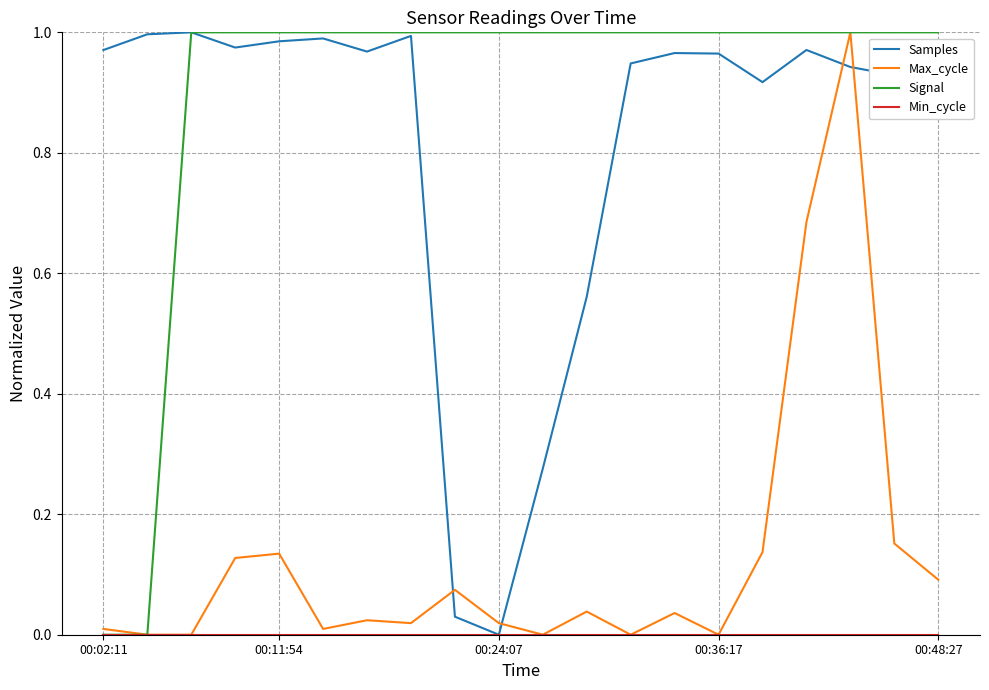

Which series has the largest total across all categories?

Signal